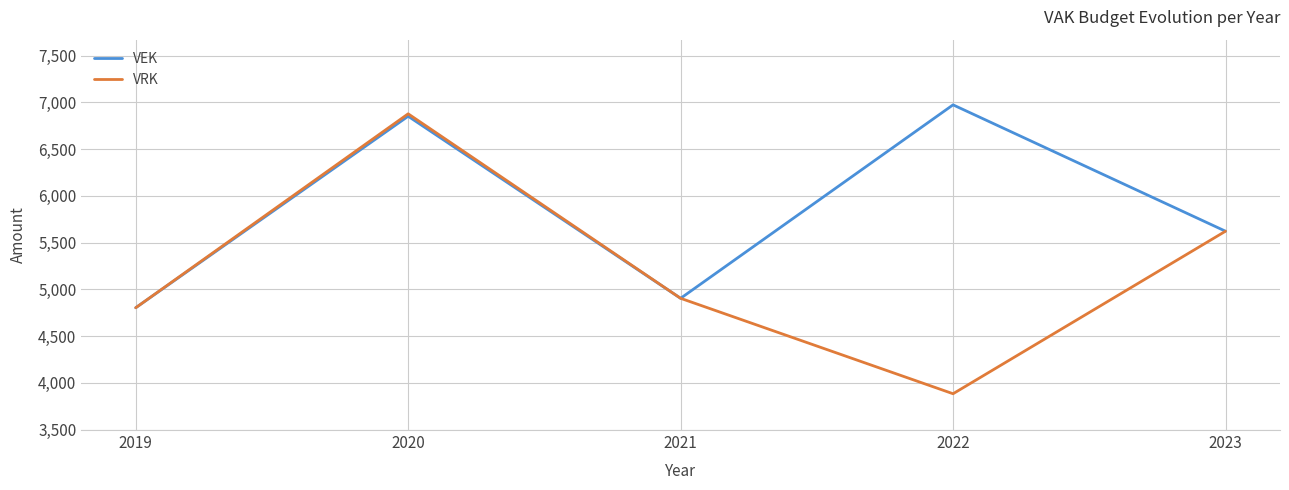

Which series has the widest spread of values?

VRK